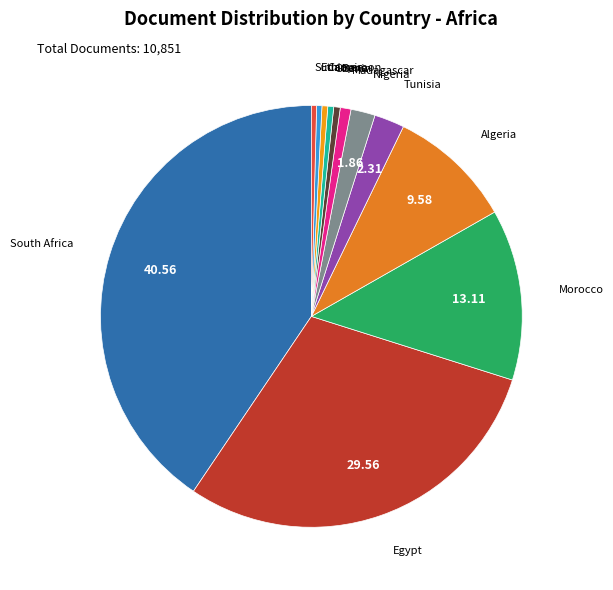

Is the sum of Morocco and Tunisia greater than half?

No